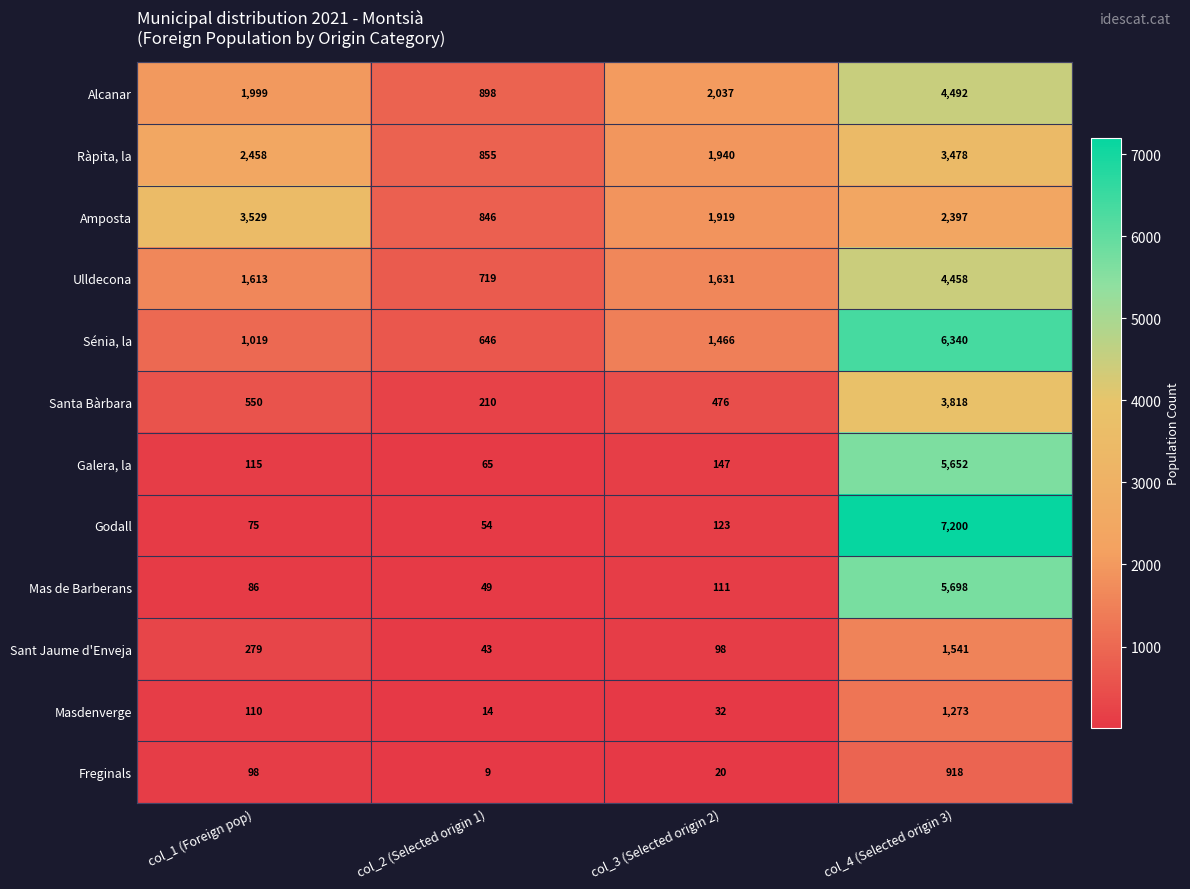

Which category has the lowest value across all series?

col_2 (Selected origin 1)